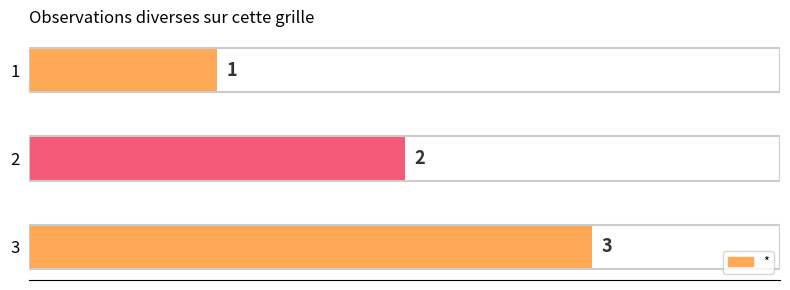

How many data points are less than 2?

1